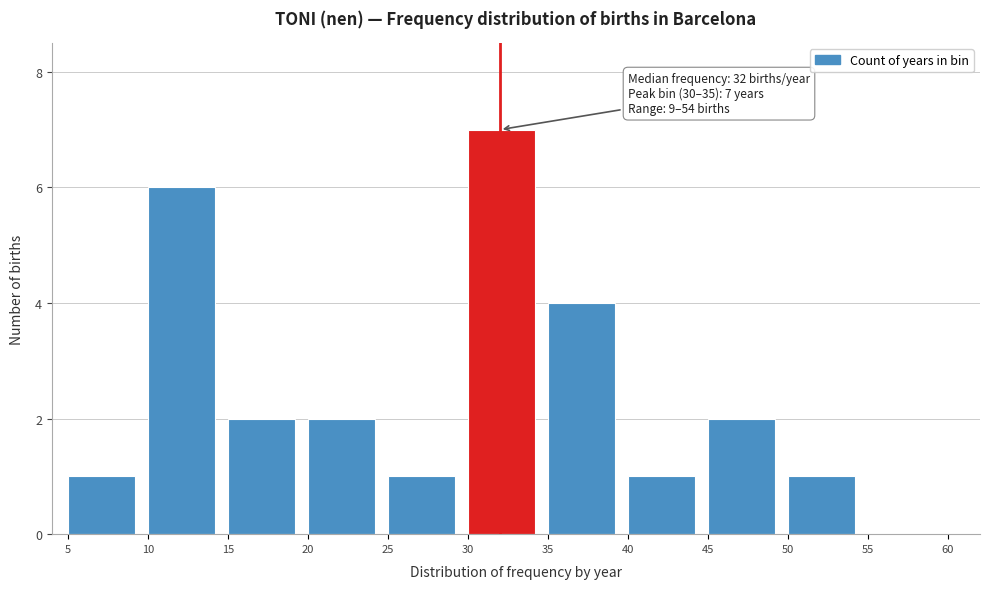

Over which range of the x-axis is the bar tallest?

30 to 35